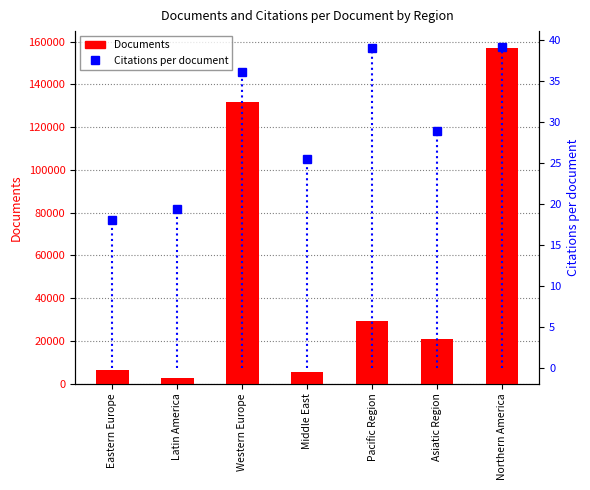

What is the sum of the Documents values at Asiatic Region and Western Europe?

152289.0